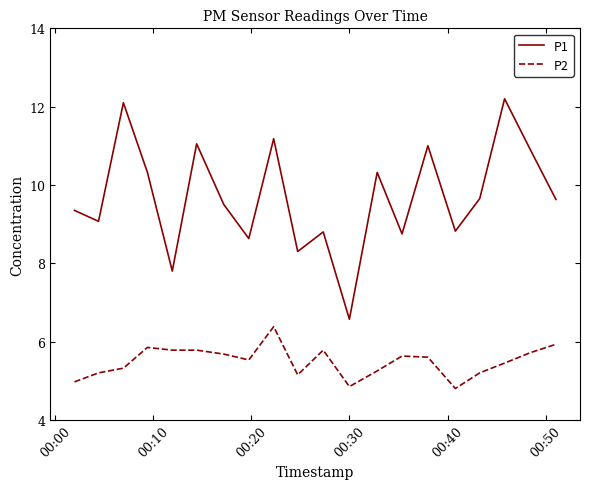

Which series has the widest spread of values?

P1